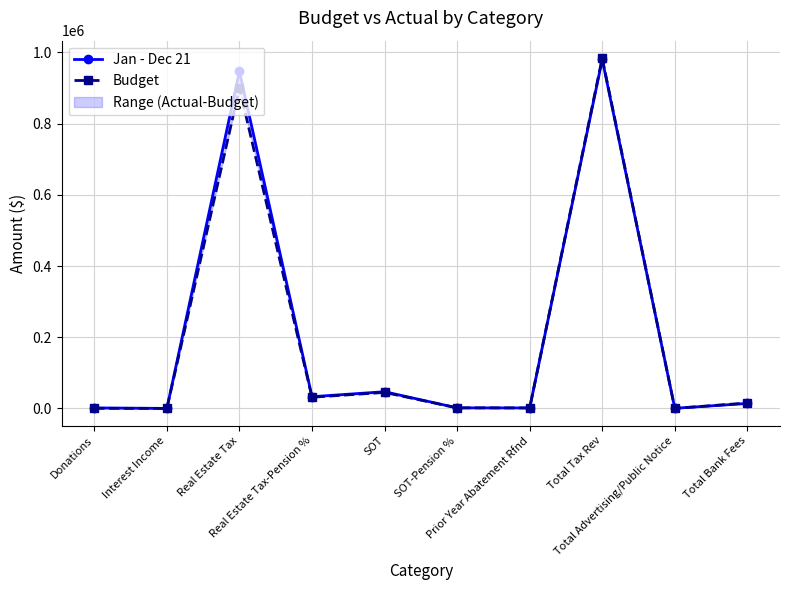

True or false: Jan - Dec 21 has more than 2 points higher than both neighbors.

True